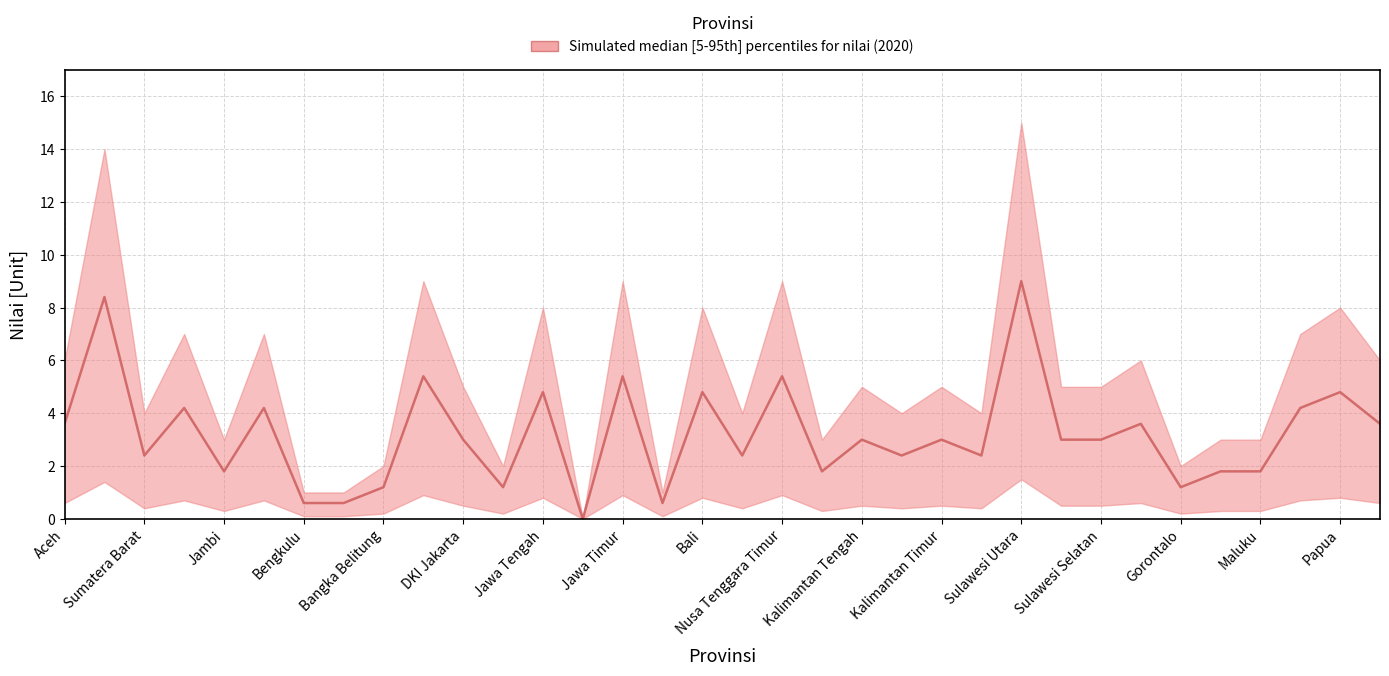

Rank the series at Jambi from highest to lowest value.

upper, median, lower